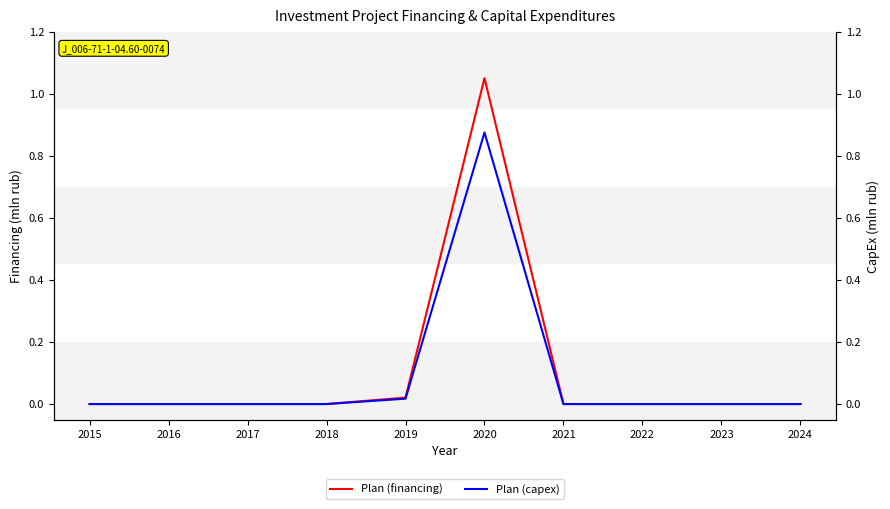

At which label is Plan (financing) closest to 0?

2015